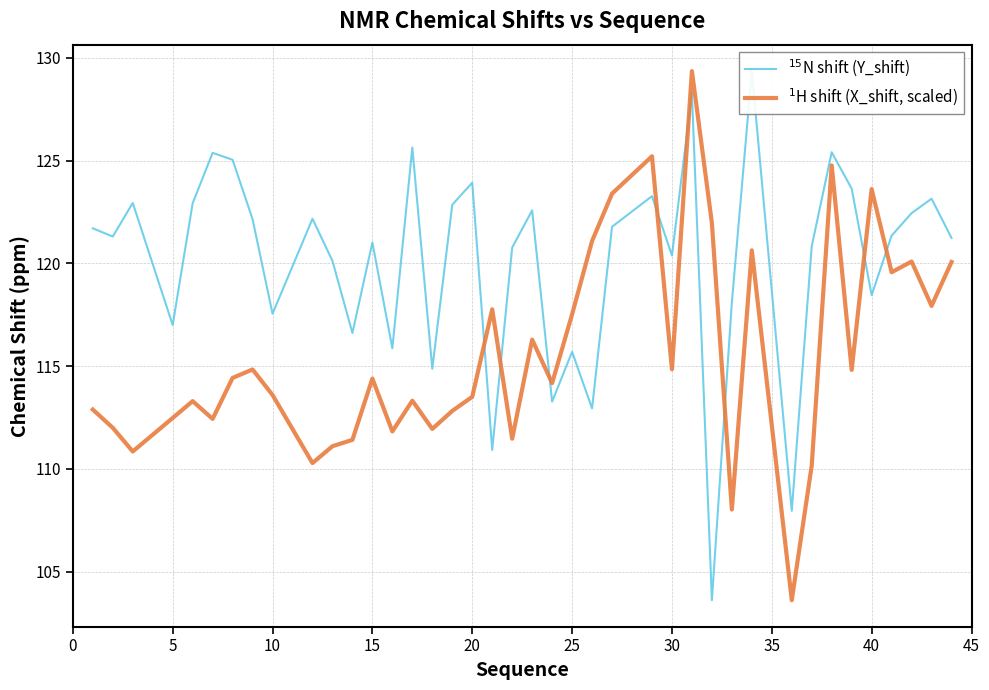

Is it true that $^{15}$N shift (Y_shift) equals 223.2 at 25?

False